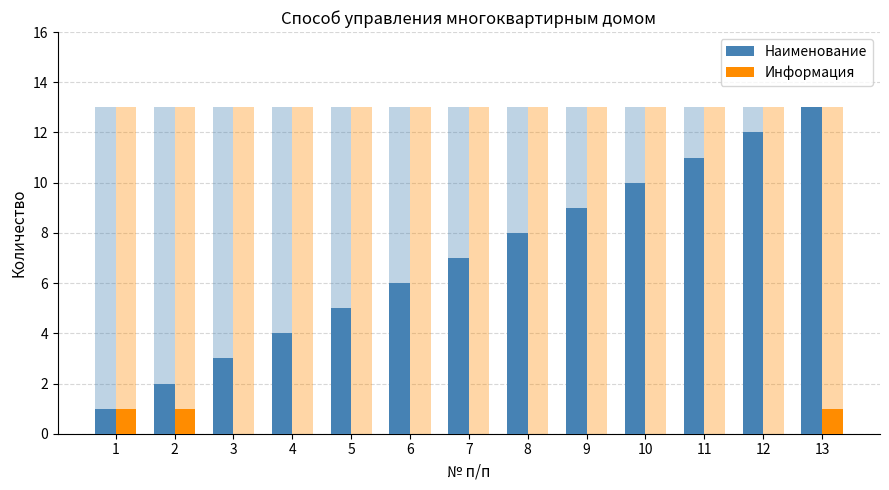

What is the maximum value shown in the chart?

13